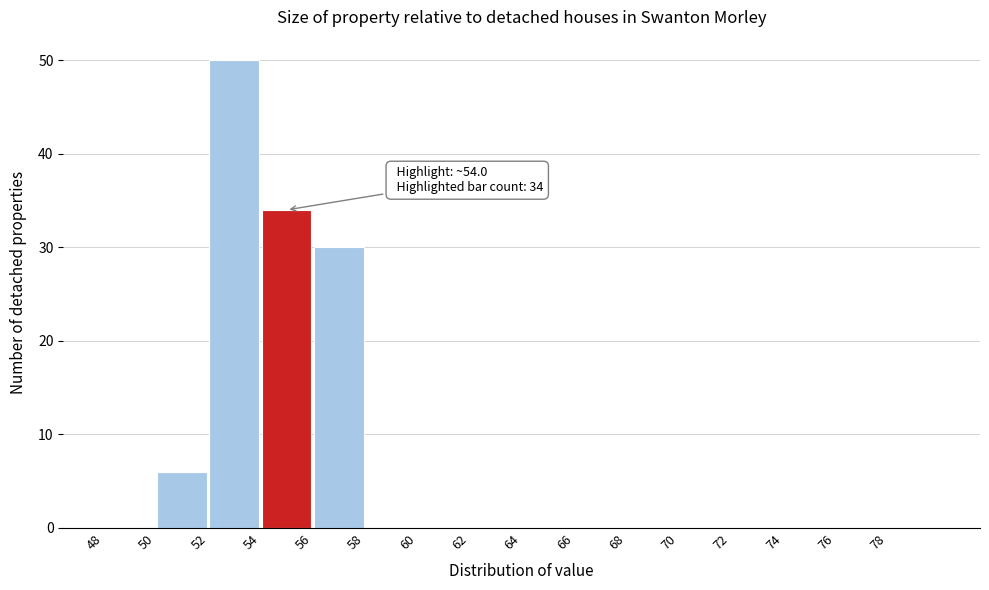

Which range on the x-axis has the tallest bar?

52 to 54